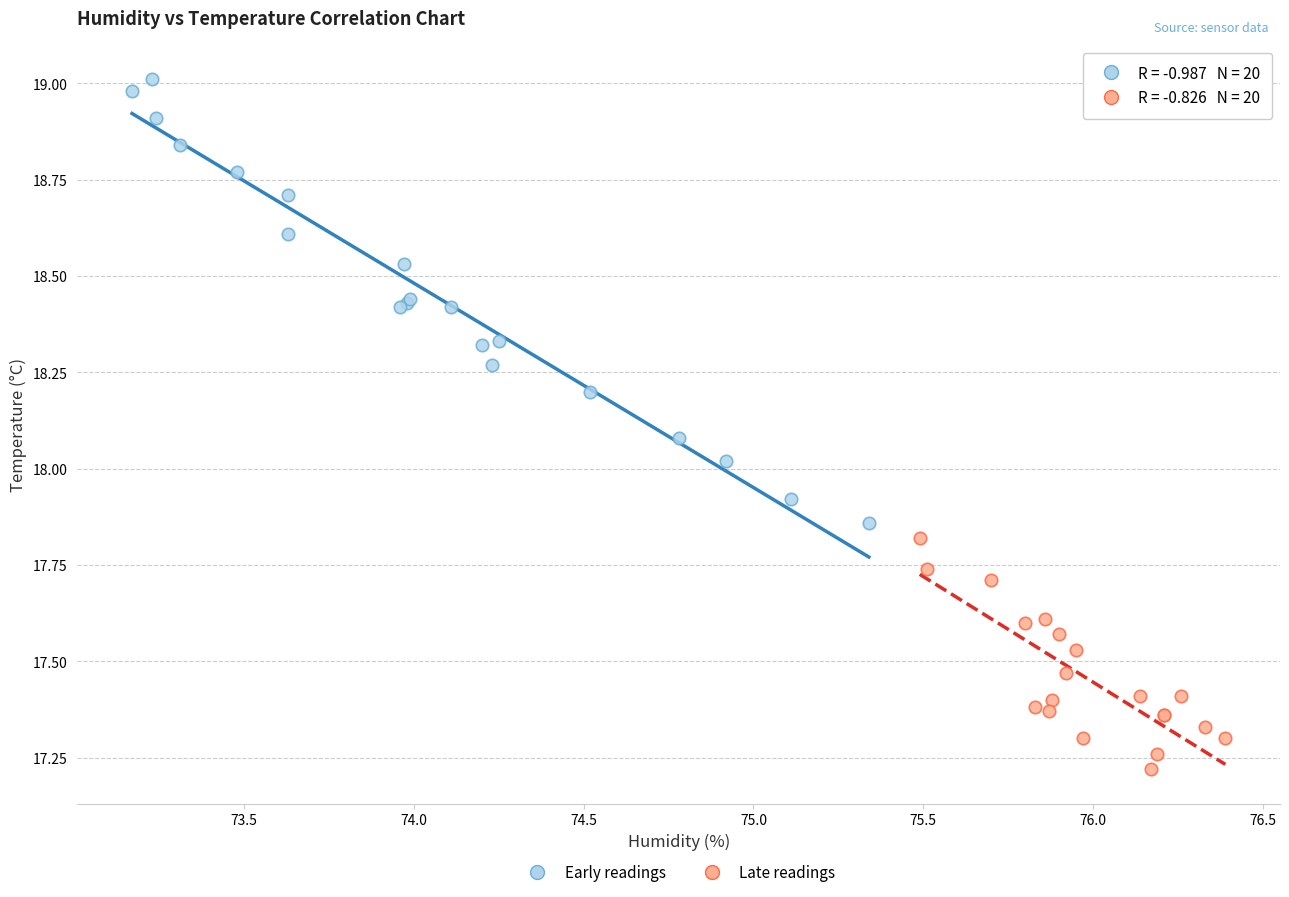

Which series has the widest spread of Y values?

Early readings